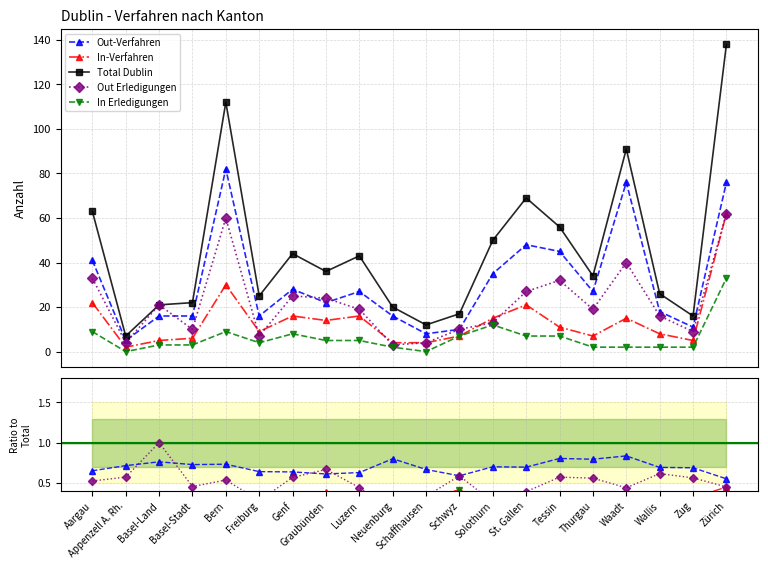

Is it true that Total Dublin equals 43.0 at Luzern?

True